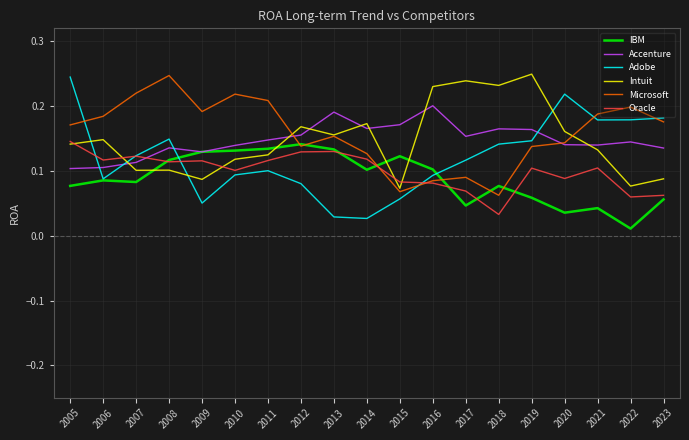

Between 2022 and 2012, which is larger?

2012